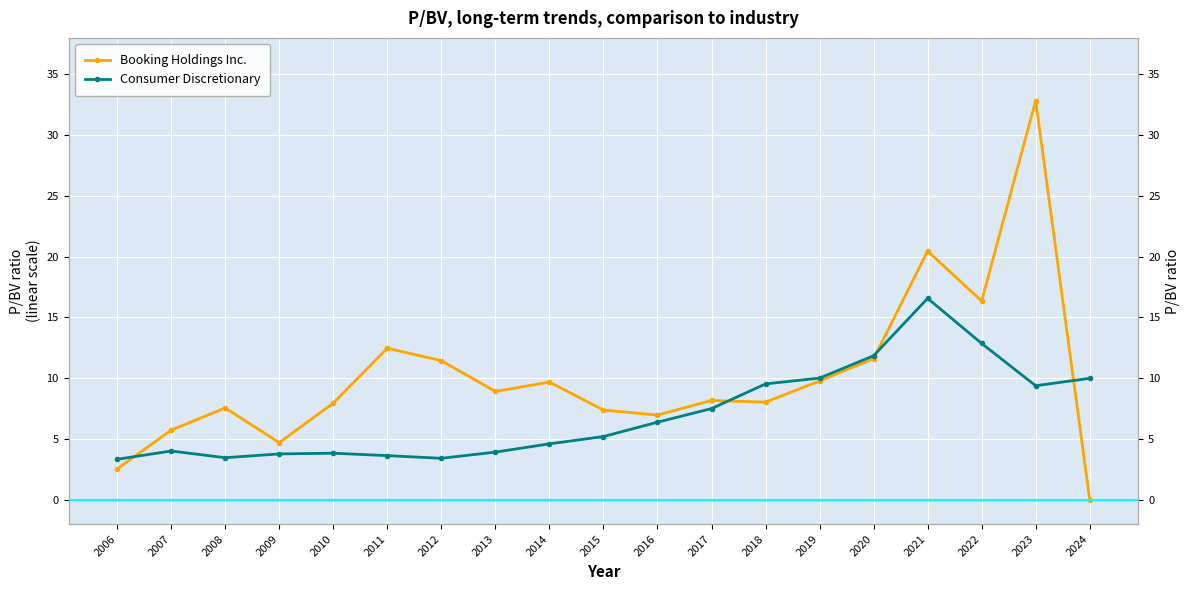

Where do Booking Holdings Inc. and Consumer Discretionary first cross each other?

2006 and 2007